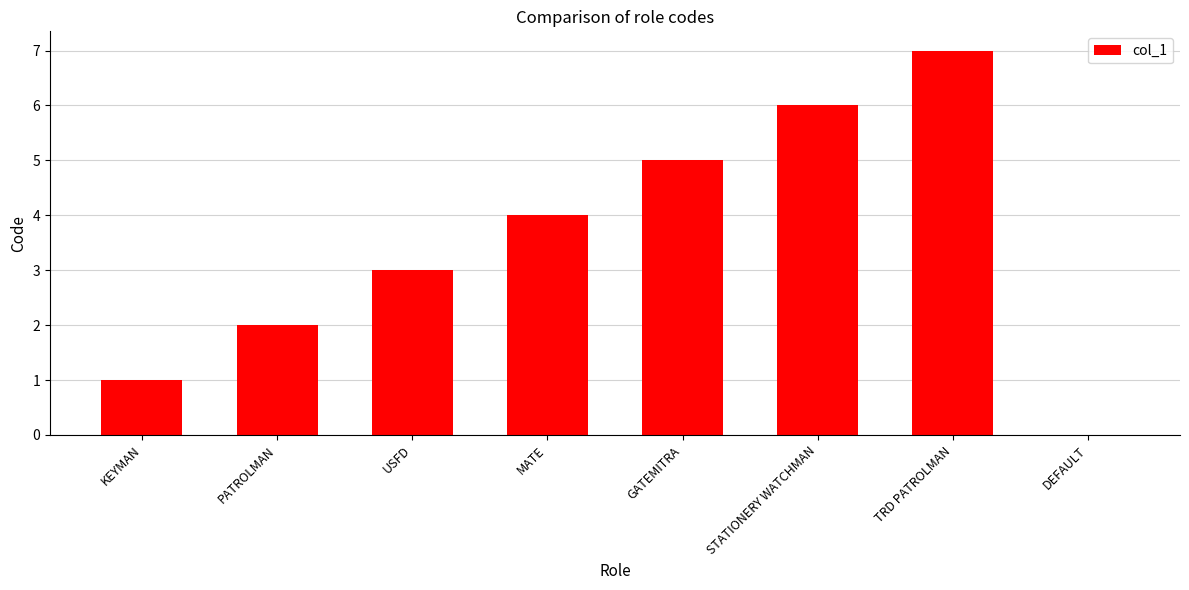

How many values are above zero?

7